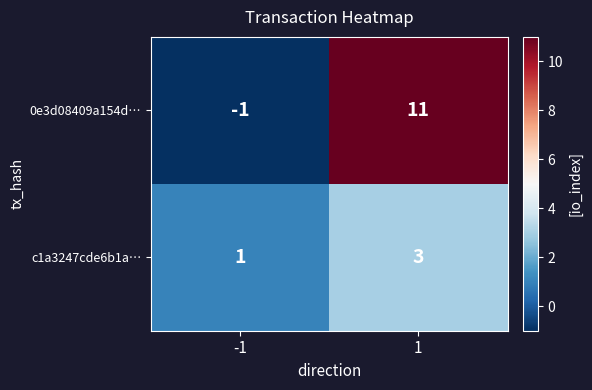

What is the minimum value shown in the chart?

-1